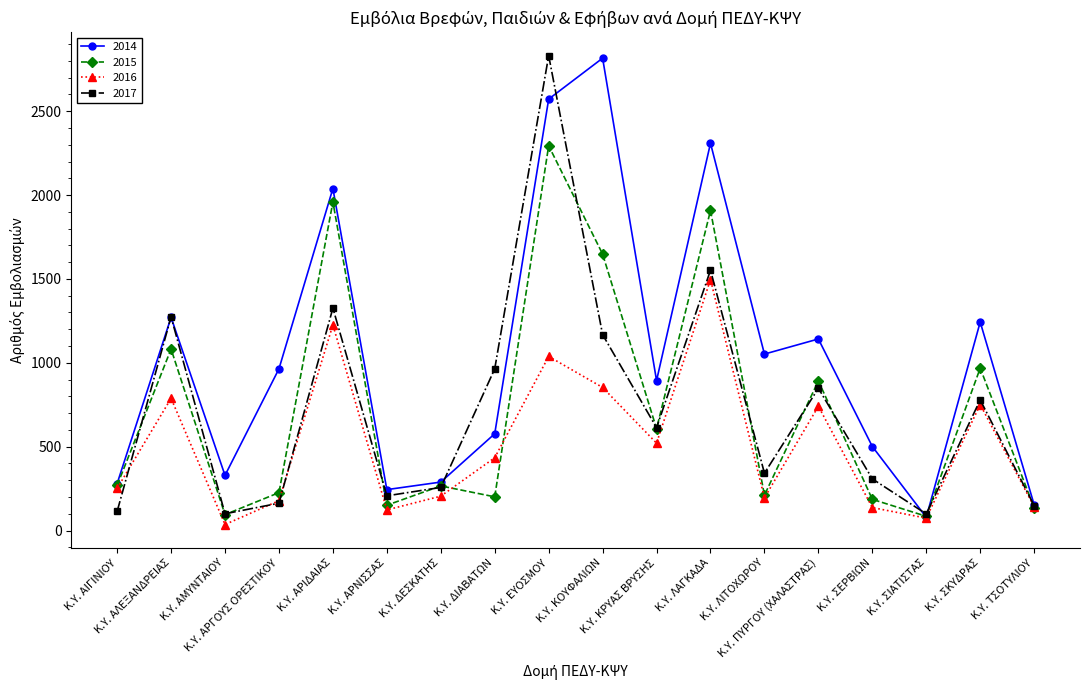

True or false: 2016 has more than 1 points higher than both neighbors.

True